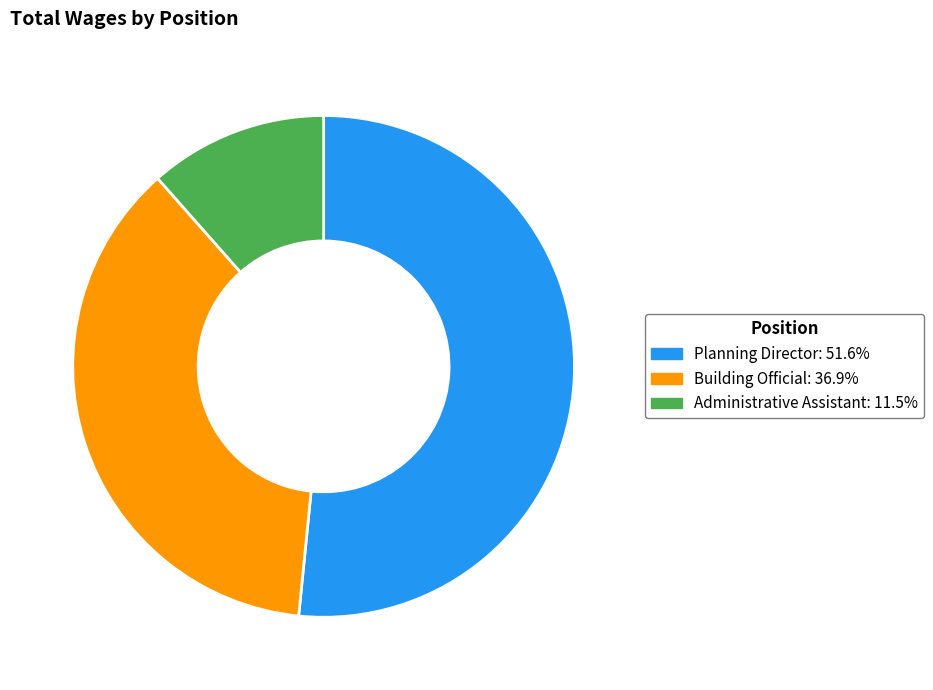

Rank the categories by value from highest to lowest.

Planning Director, Building Official, Administrative Assistant